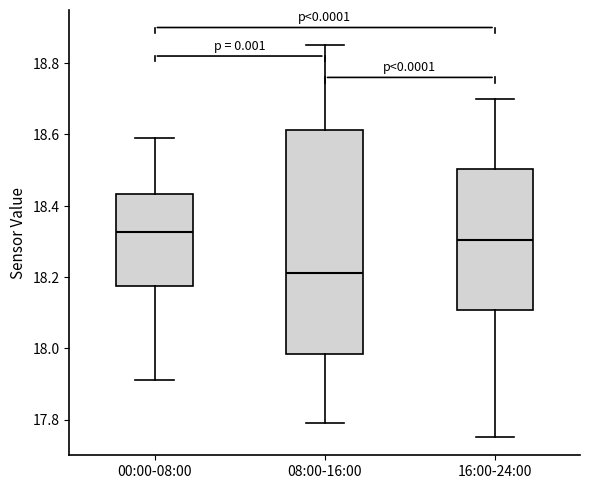

Reading left to right, transcribe this box plot: for each box, give where its median line is, the range the box spans, and where its two whiskers end, as read against the y-axis. The values are not printed on the chart, so give them approximately, as read against the axis.

00:00-08:00: median 18.32, box 18.18 to 18.44, whiskers 17.92 to 18.60
08:00-16:00: median 18.22, box 17.98 to 18.62, whiskers 17.80 to 18.86
16:00-24:00: median 18.30, box 18.10 to 18.50, whiskers 17.76 to 18.70